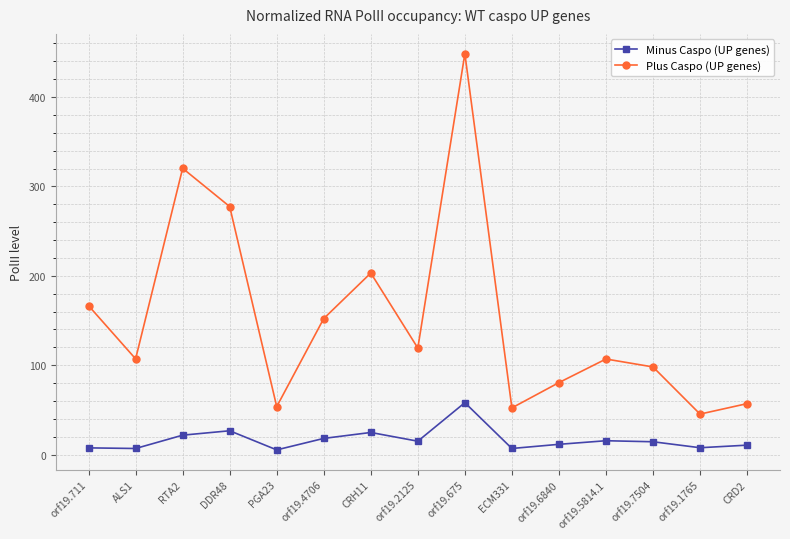

Read the Plus Caspo (UP genes) value at orf19.5814.1.

107.0